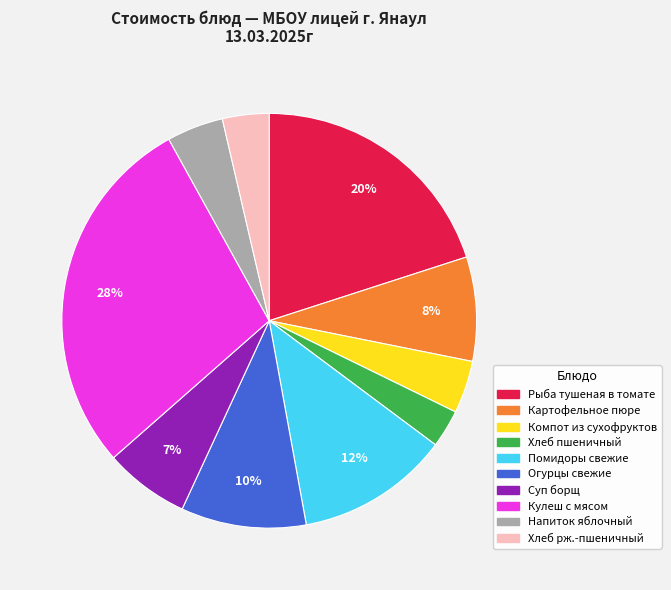

To the nearest percent, what is the combined percentage of Хлеб пшеничный and Напиток яблочный?

7%